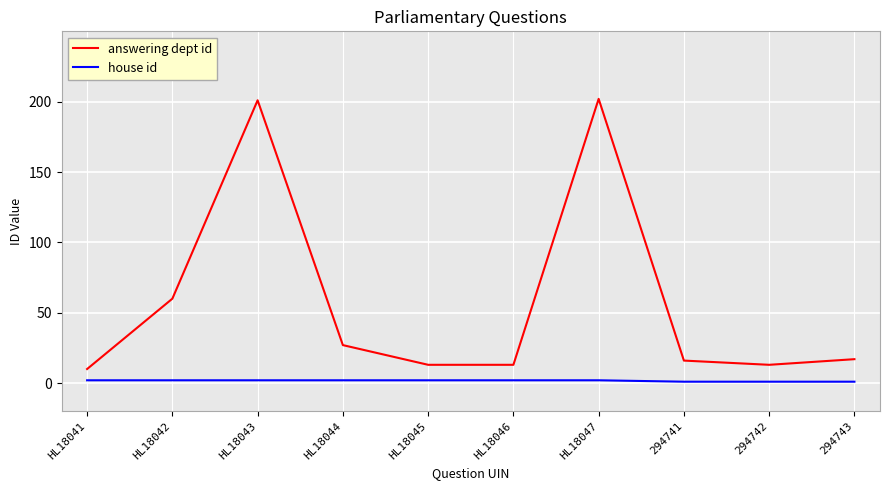

What is the maximum value for answering dept id?

202